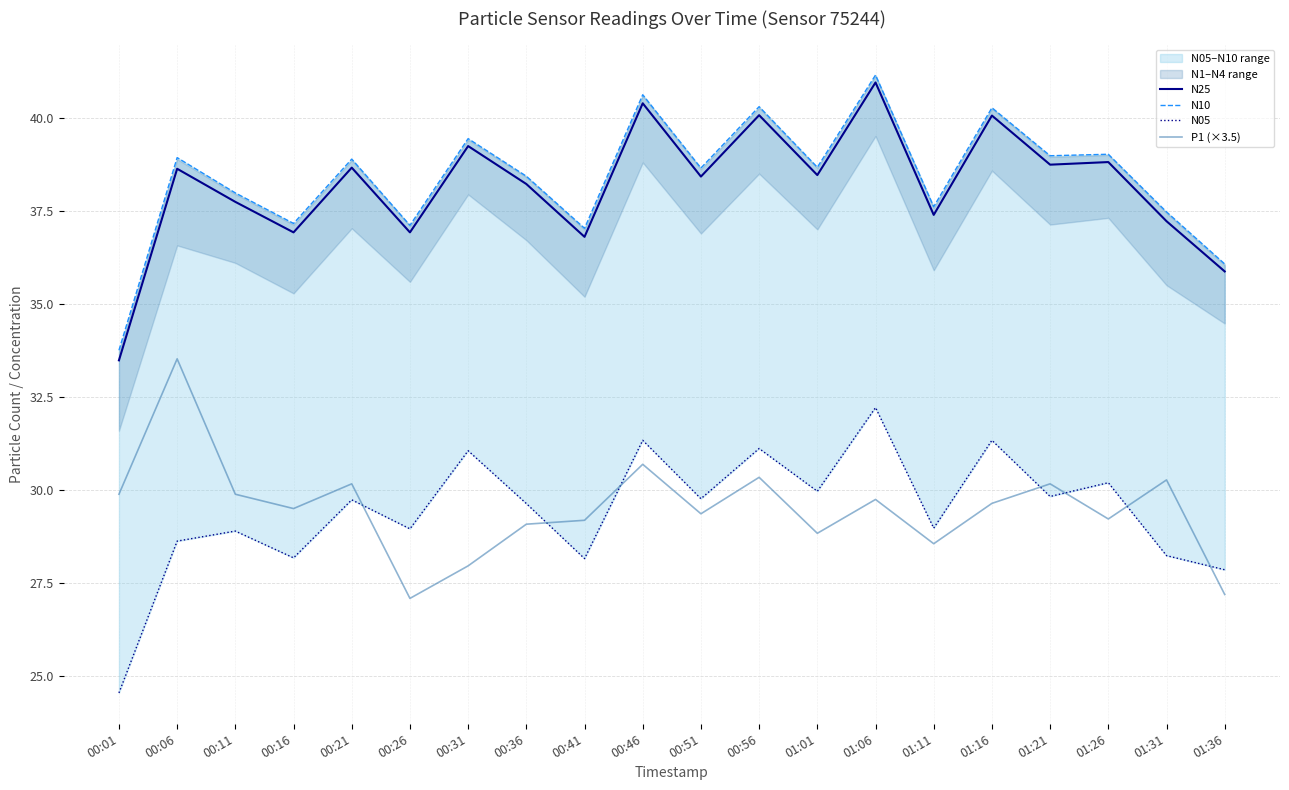

Between 00:11 and 00:21, which series saw the biggest shift?

N25